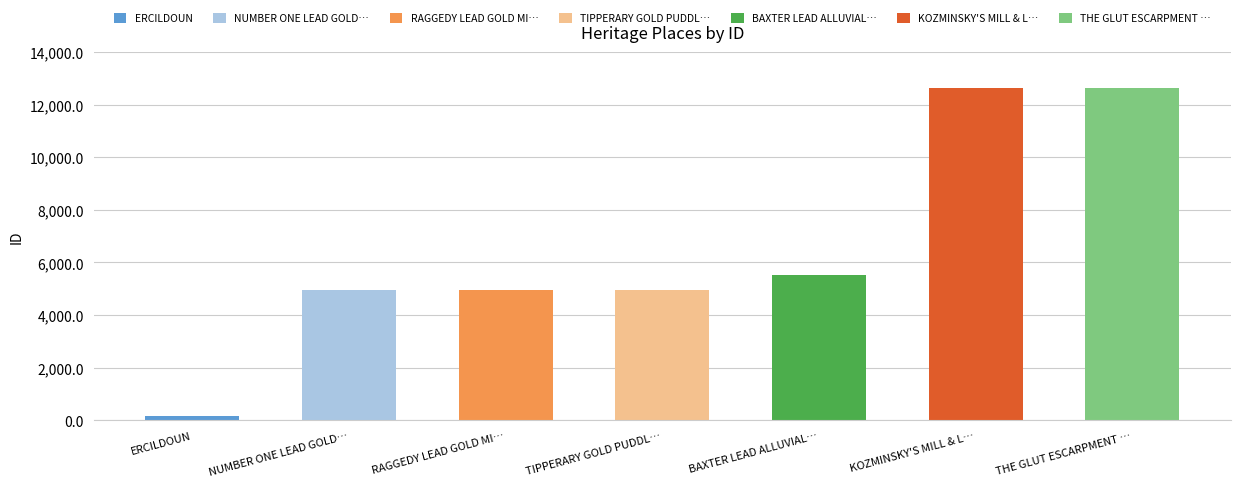

At which label is the value closest to 6409?

BAXTER LEAD ALLUVIAL GOLD MINING PRECINCT